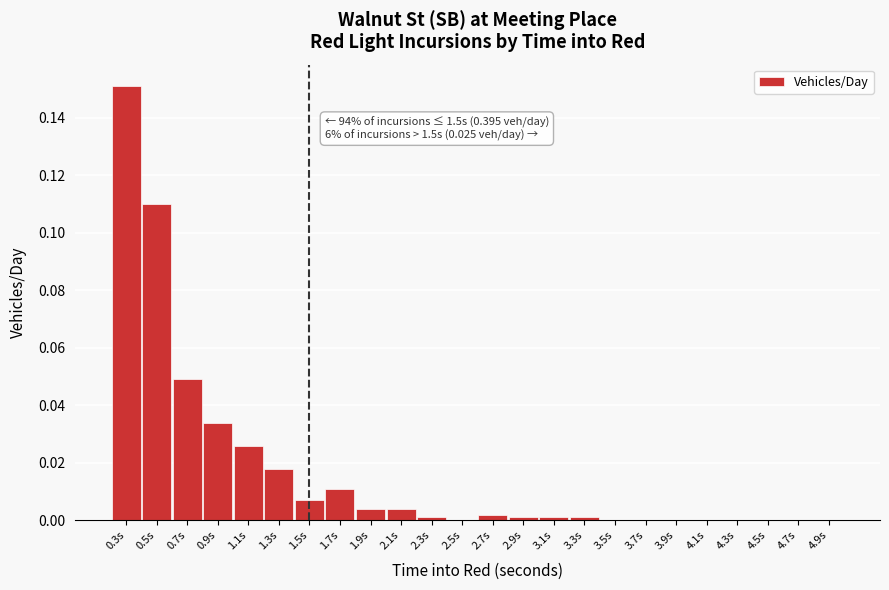

Is it true that the value at 3.1s is 0.0?

True